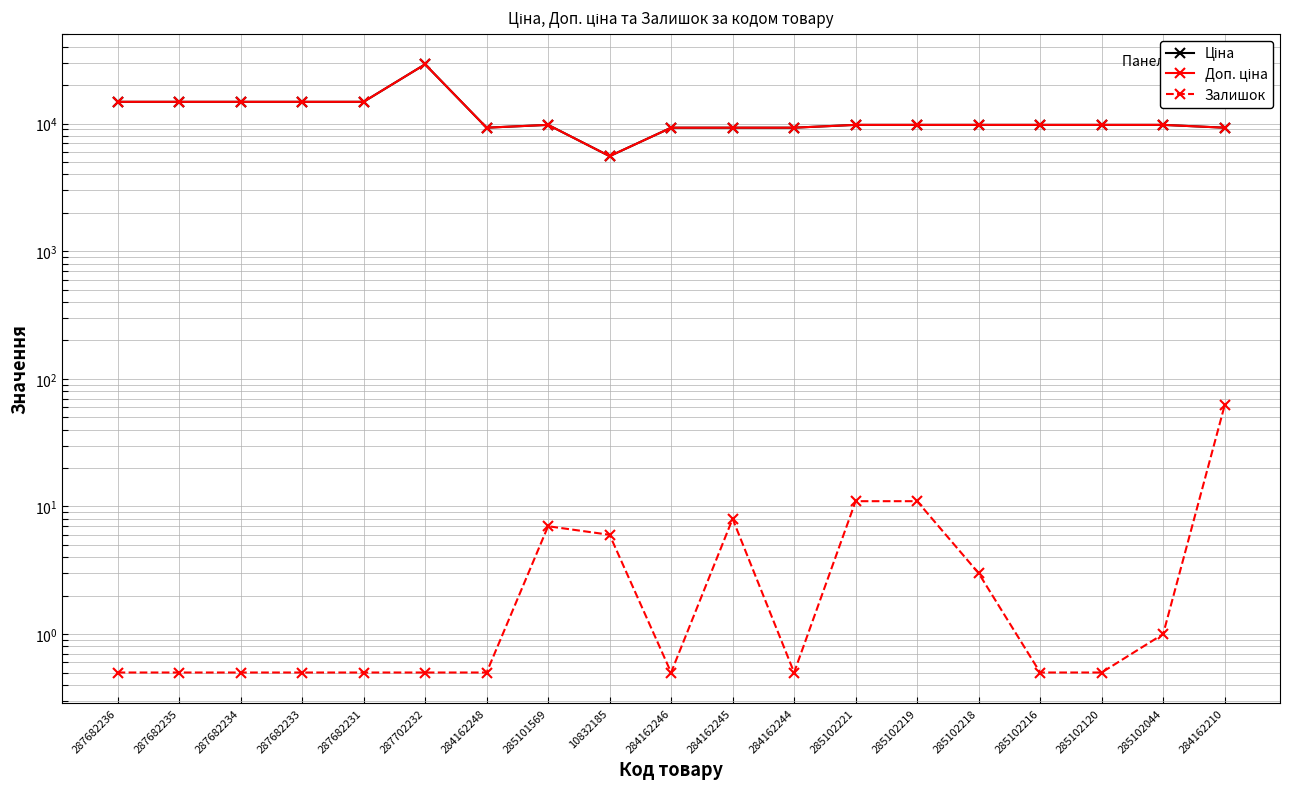

What is the minimum value shown in the chart?

0.5